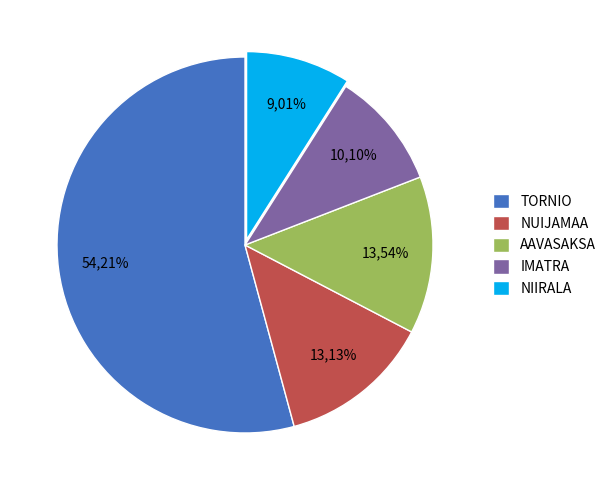

Rank the categories by value from highest to lowest.

TORNIO, AAVASAKSA, NUIJAMAA, IMATRA, NIIRALA